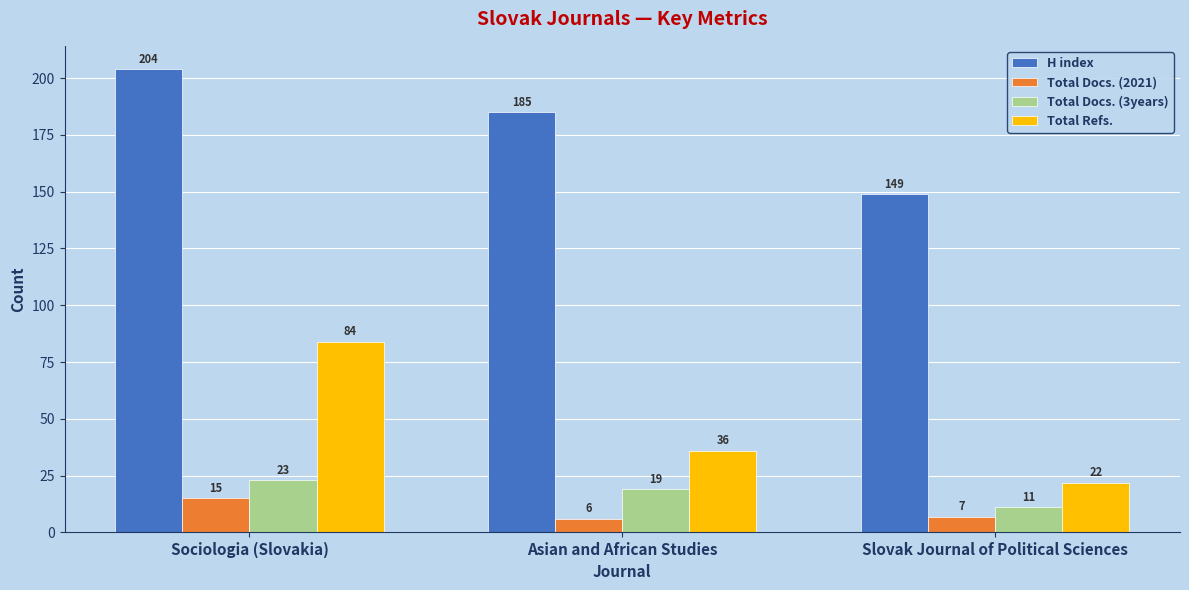

Where does the H index series first go above 185?

Sociologia (Slovakia)